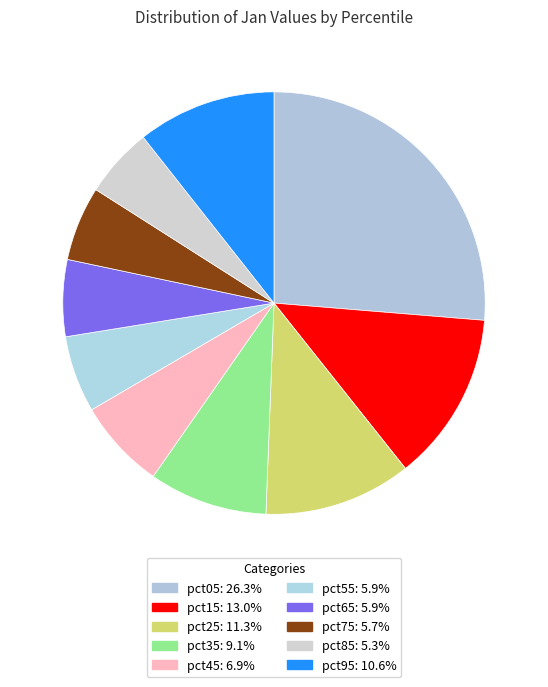

How many slices are in this pie chart?

10